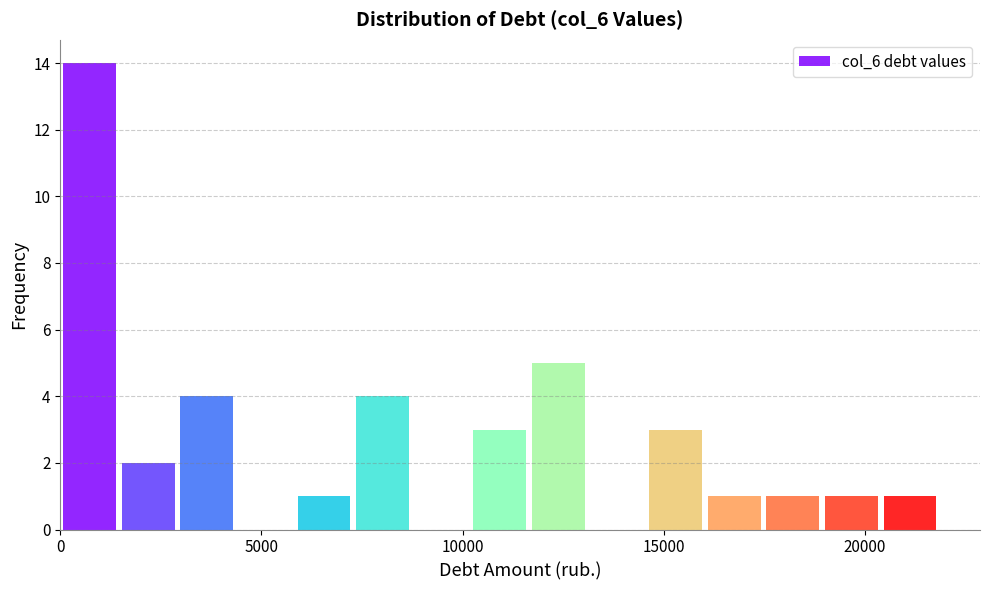

Read against the x-axis, roughly where is the centre of the tallest bar?

500